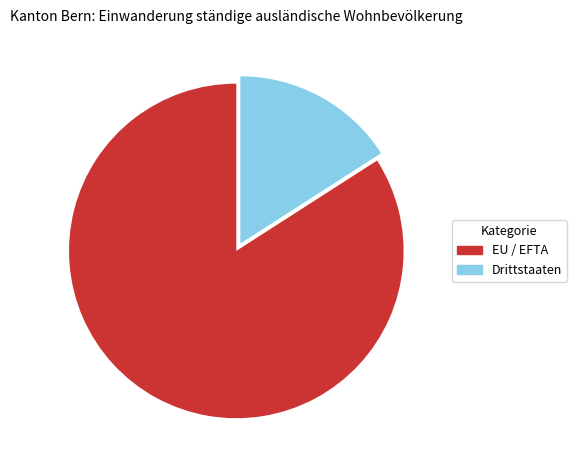

What is the largest slice in the pie chart?

EU / EFTA